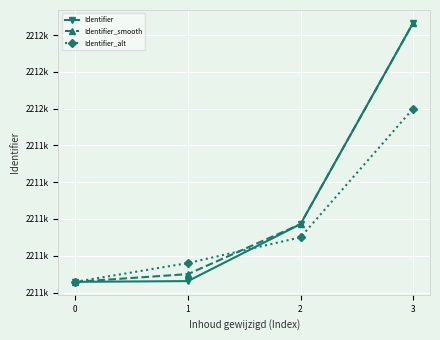

Is this an area chart (filled region under the line)?

No